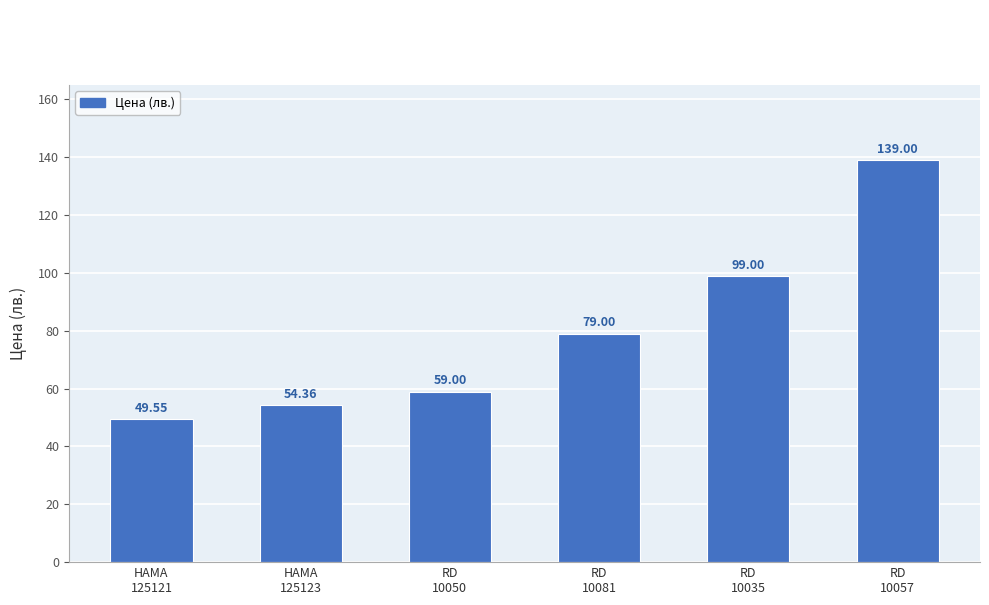

How many values are below 78?

3